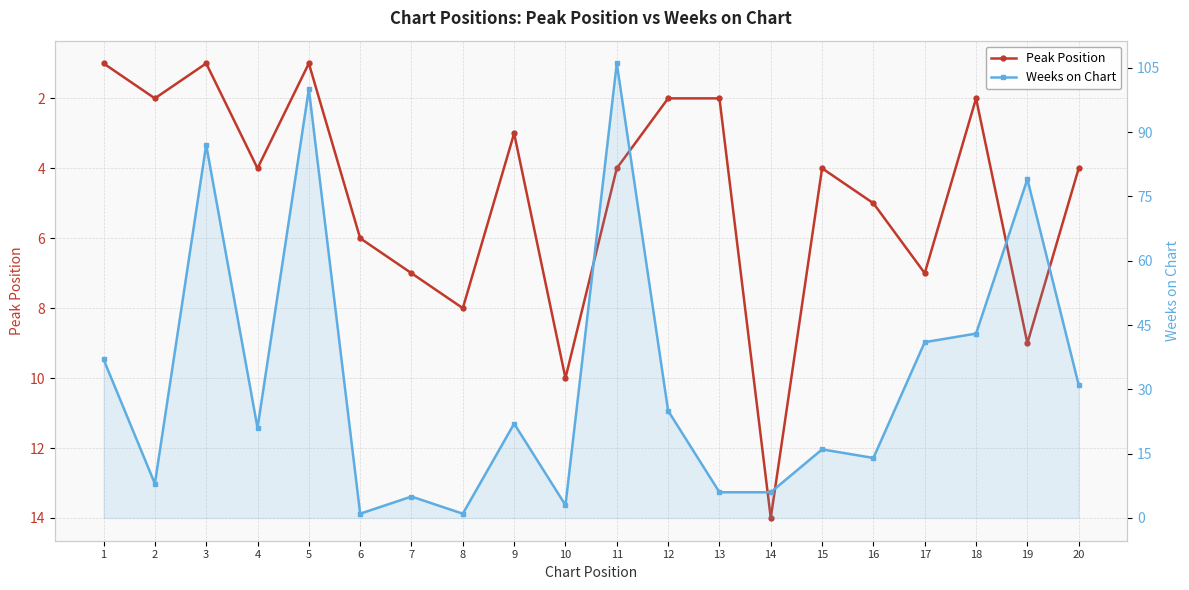

How many values in the Weeks on Chart series are below 22?

10